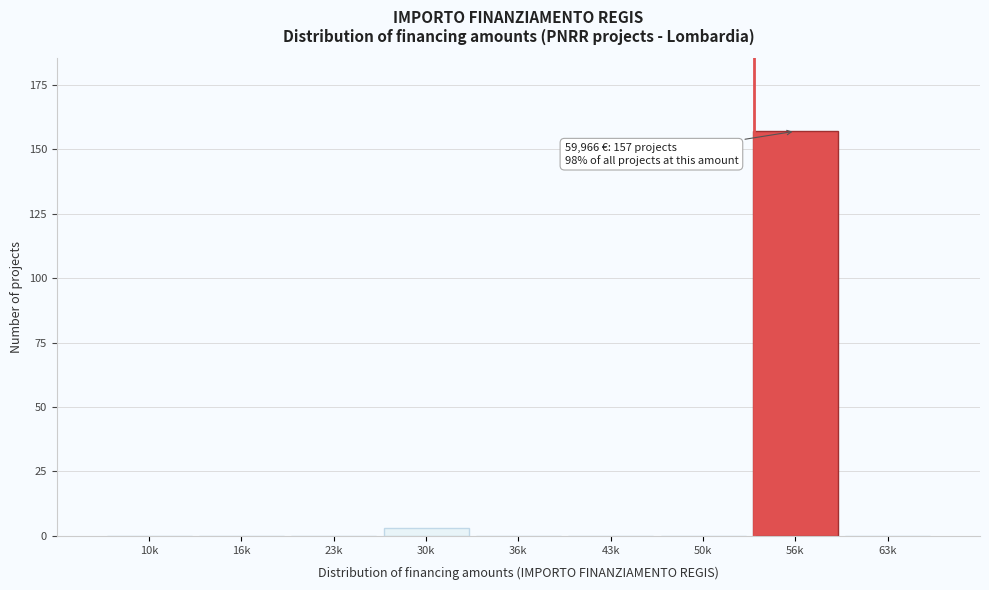

Reading right to left, list all the values displayed in this chart.

63k=0	56k=157	50k=0	43k=0	36k=0	30k=3	23k=0	16k=0	10k=0